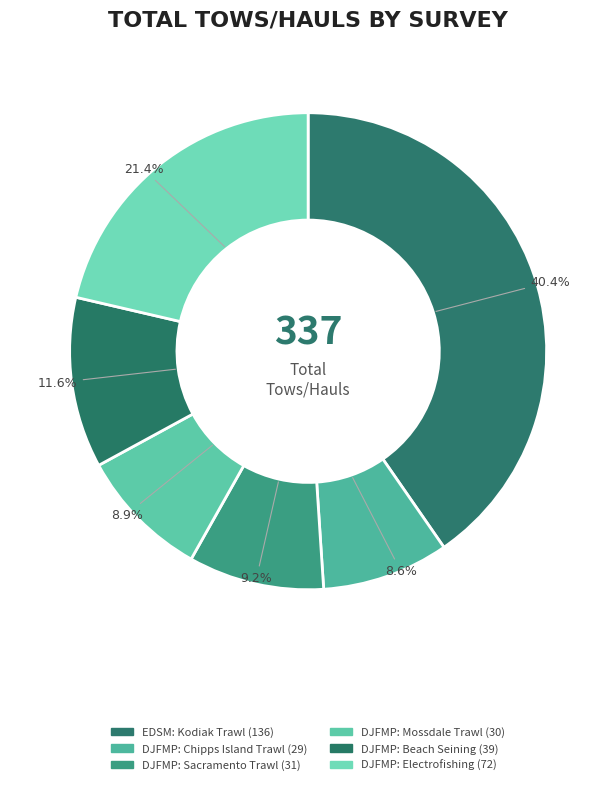

To the nearest percent, what is the difference between the largest and smallest slice percentages?

32%